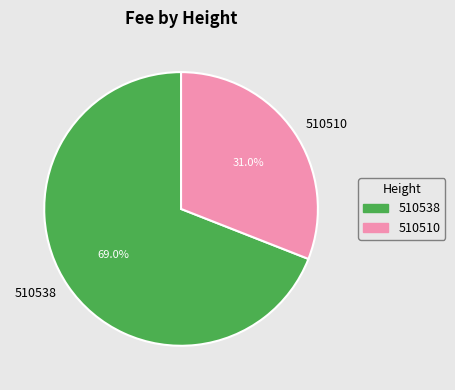

What percentage is the 510538 slice, to the nearest percent?

69%